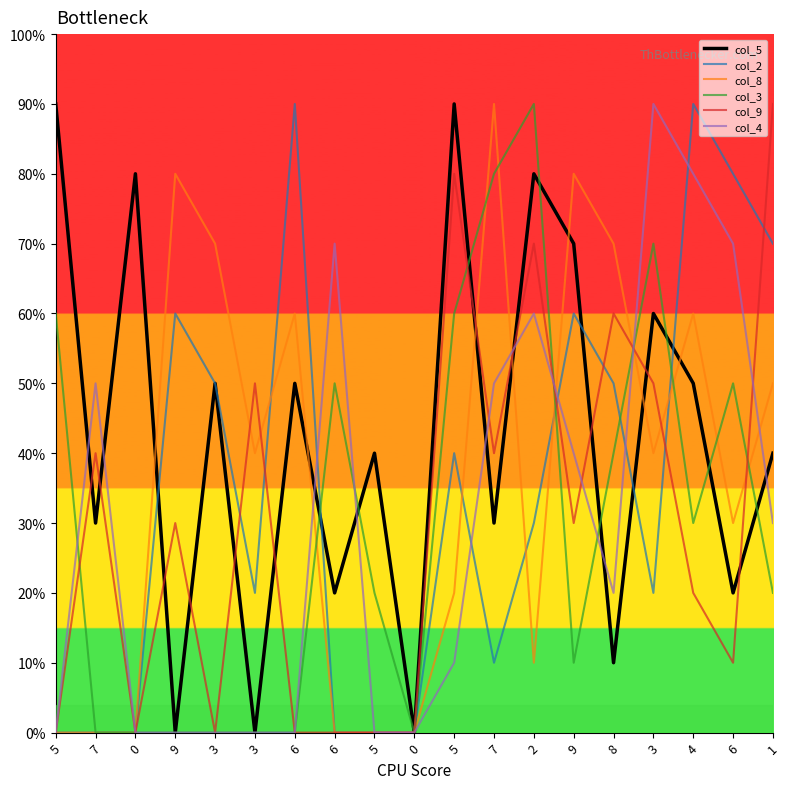

Which series has the largest total across all categories?

col_5